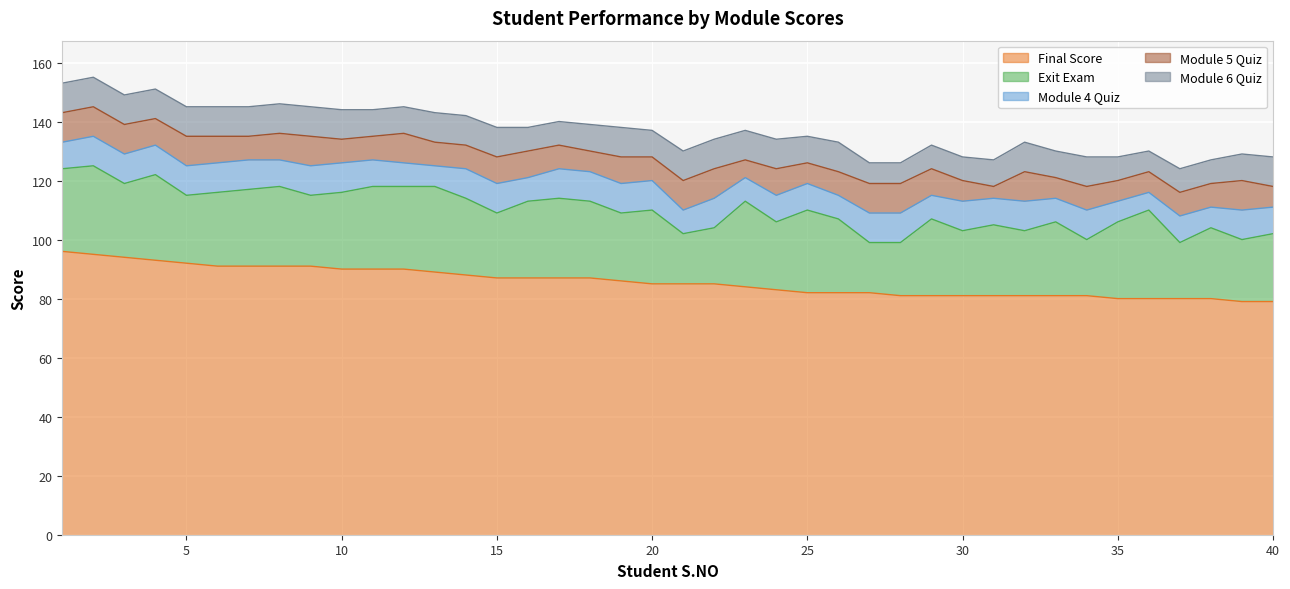

What are all the series names shown in the legend?

Final Score, Exit Exam, Module 4 Quiz, Module 5 Quiz, Module 6 Quiz